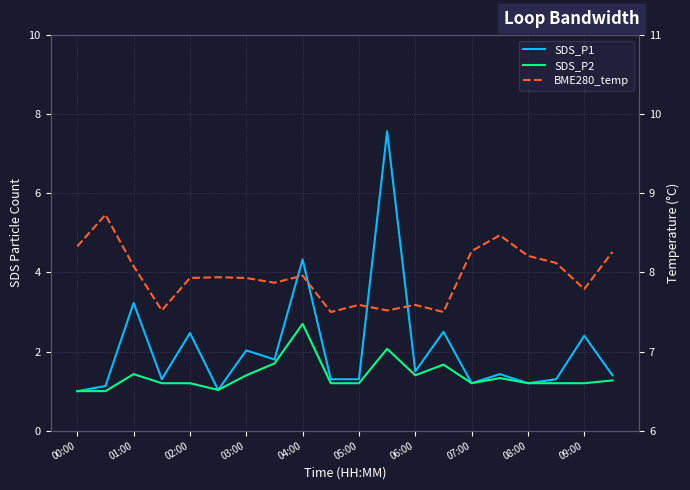

How many values in the SDS_P2 series exceed 1?

18